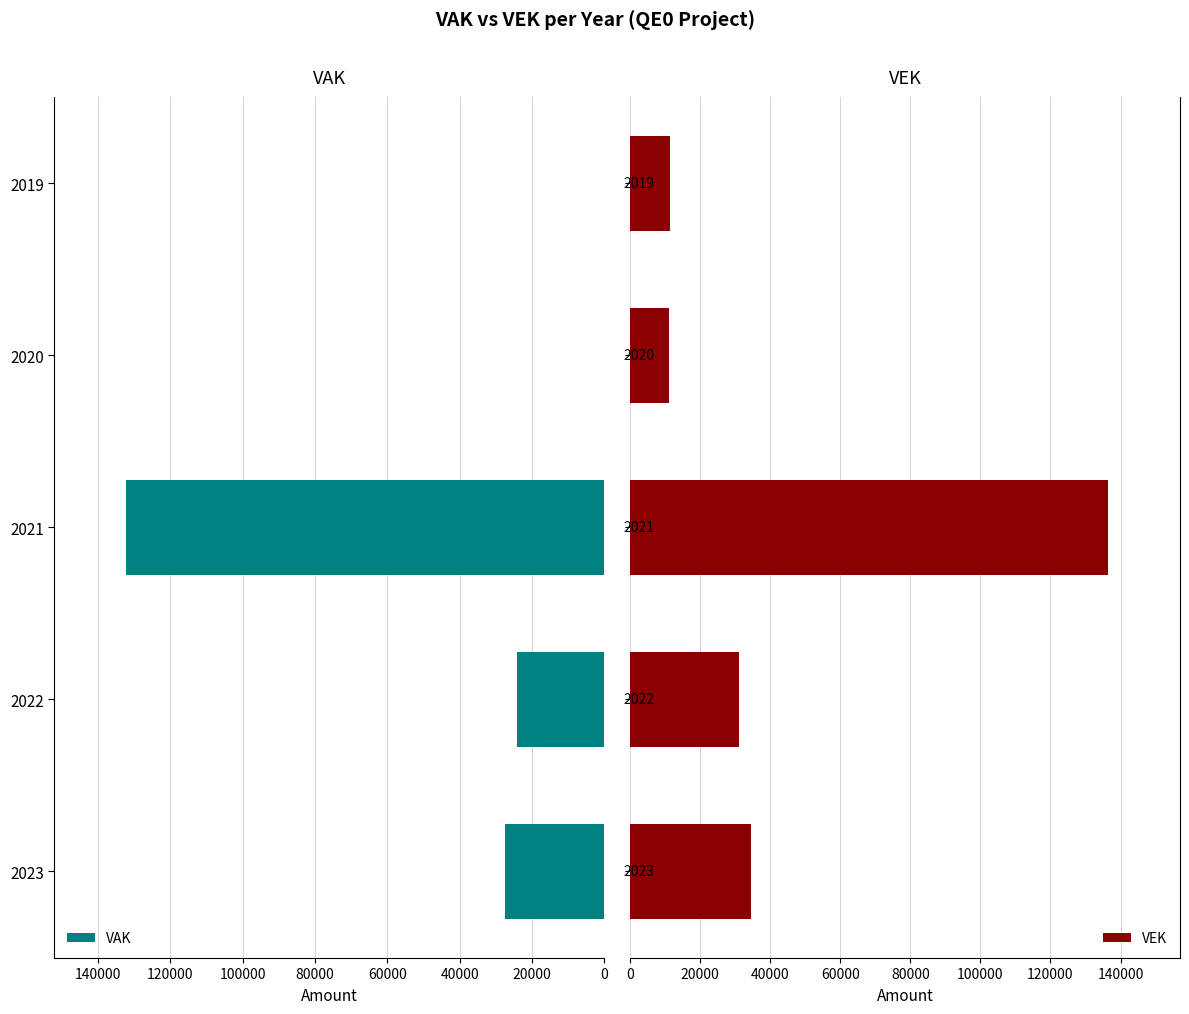

What is the minimum value for VAK?

202